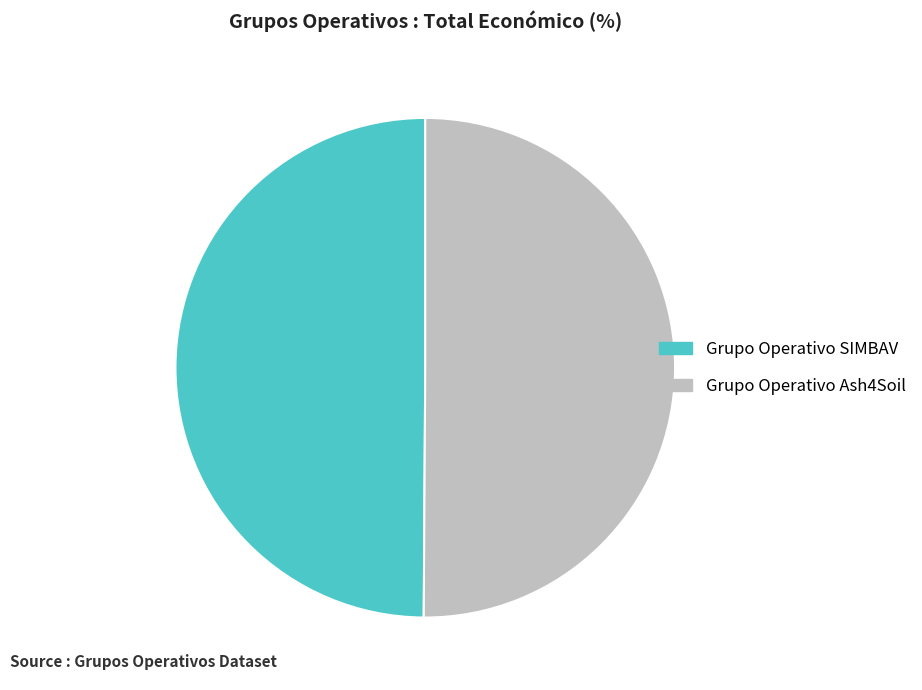

What is the ratio of the value at Grupo Operativo SIMBAV to the value at Grupo Operativo Ash4Soil?

1.0